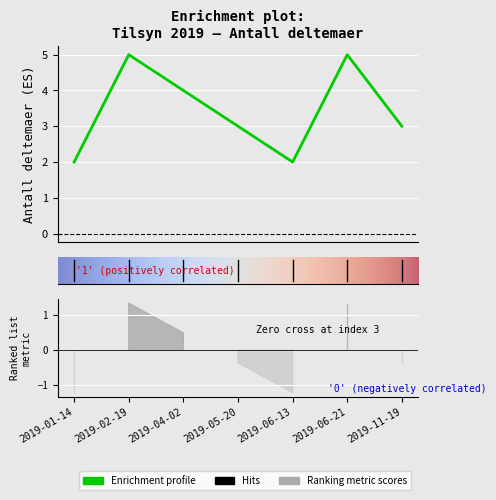

Where is the data nearest to the value 3?

2019-05-20